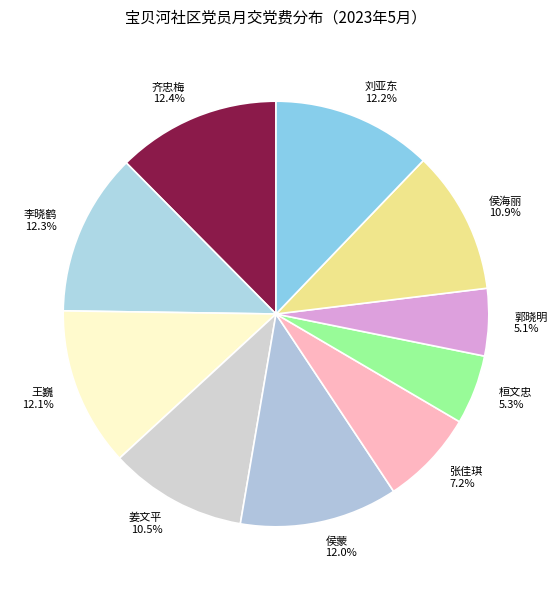

Does 侯蒙 represent more than half of the total?

No